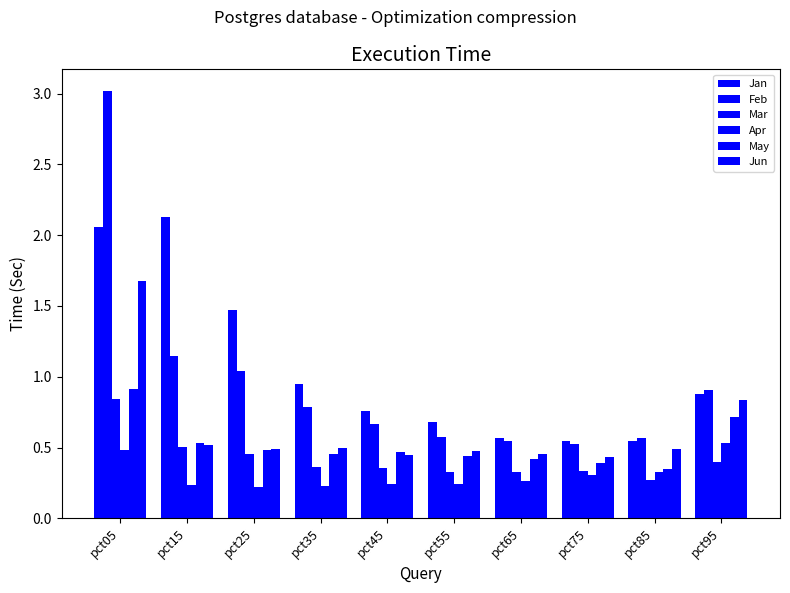

True or false: Mar has a value of 0.8 at pct05.

True